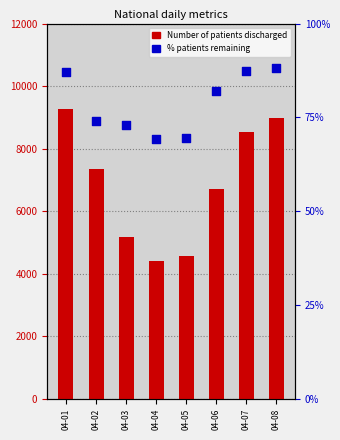

What are all the series names shown in the legend?

Number of patients discharged, % patients remaining